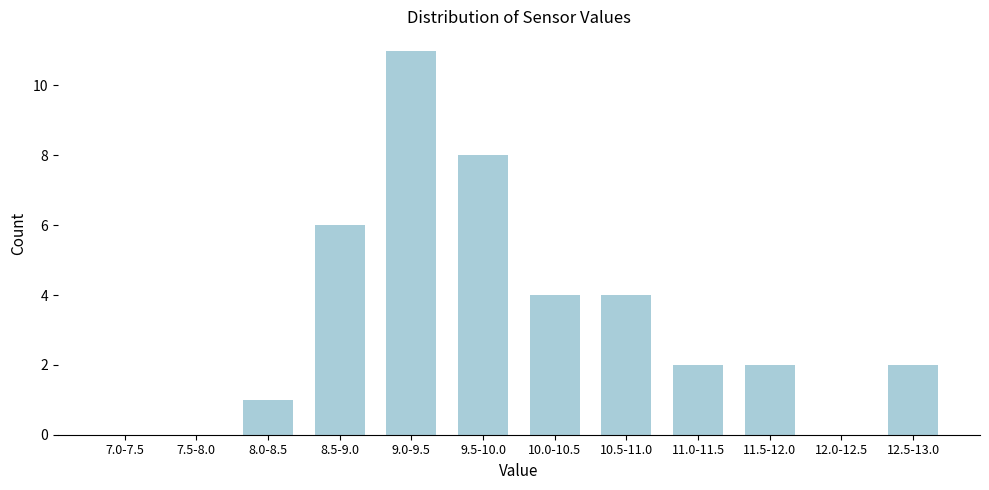

Reading left to right, what are all the values shown in this chart?

7.0-7.5=0	7.5-8.0=0	8.0-8.5=1	8.5-9.0=6	9.0-9.5=11	9.5-10.0=8	10.0-10.5=4	10.5-11.0=4	11.0-11.5=2	11.5-12.0=2	12.0-12.5=0	12.5-13.0=2